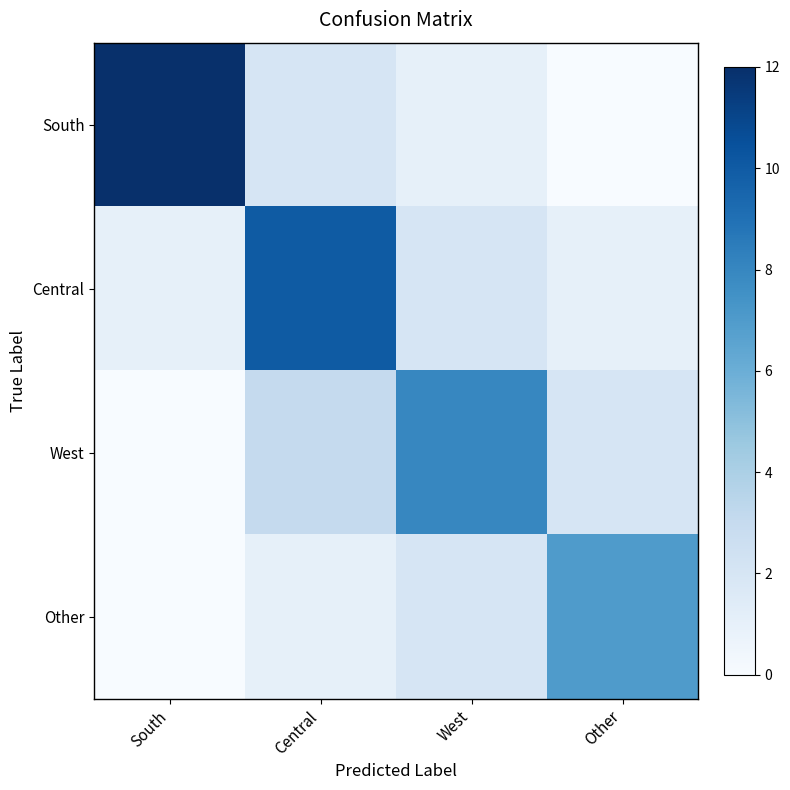

Which series has the largest total across all categories?

South